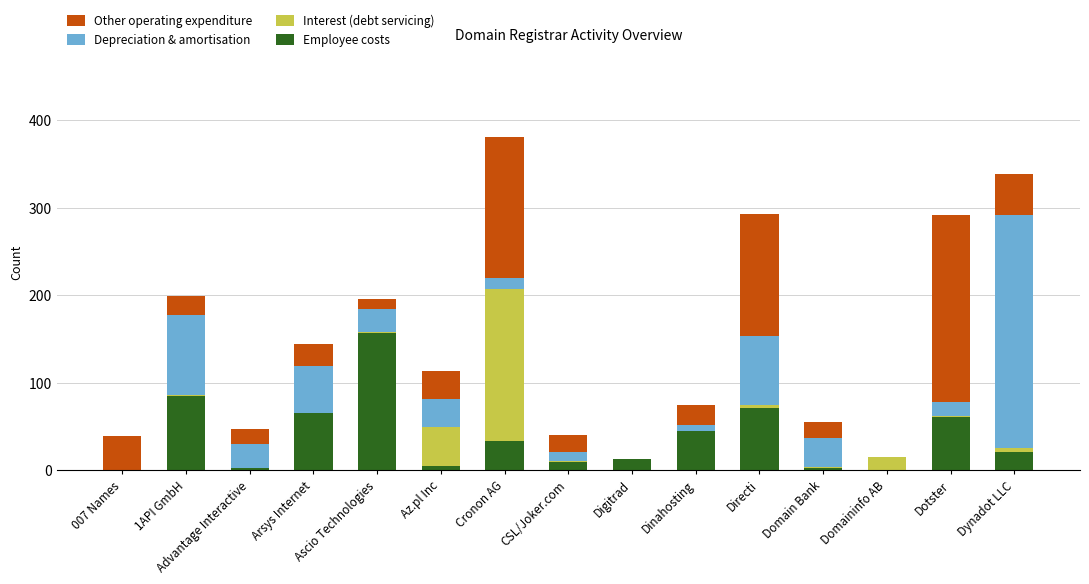

At which label does Employee costs reach its peak?

Ascio Technologies